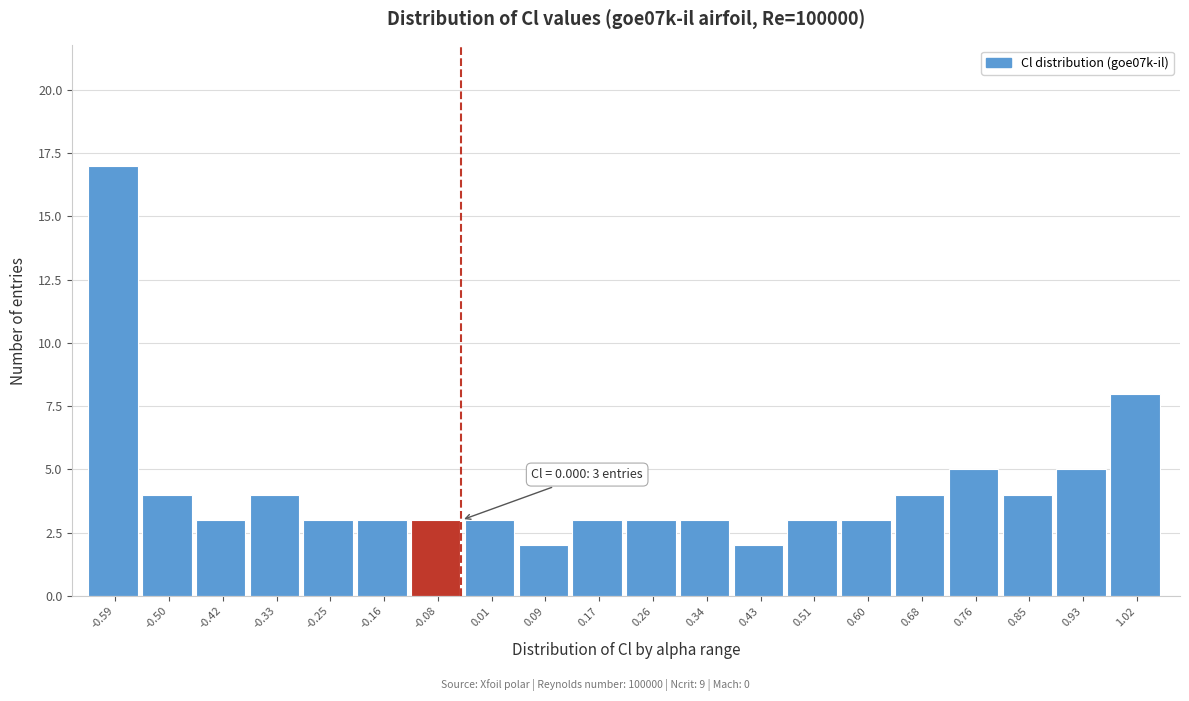

Reading left to right, transcribe all the data shown in this chart.

17	4	3	4	3	3	3	3	2	3	3	3	2	3	3	4	5	4	5	8